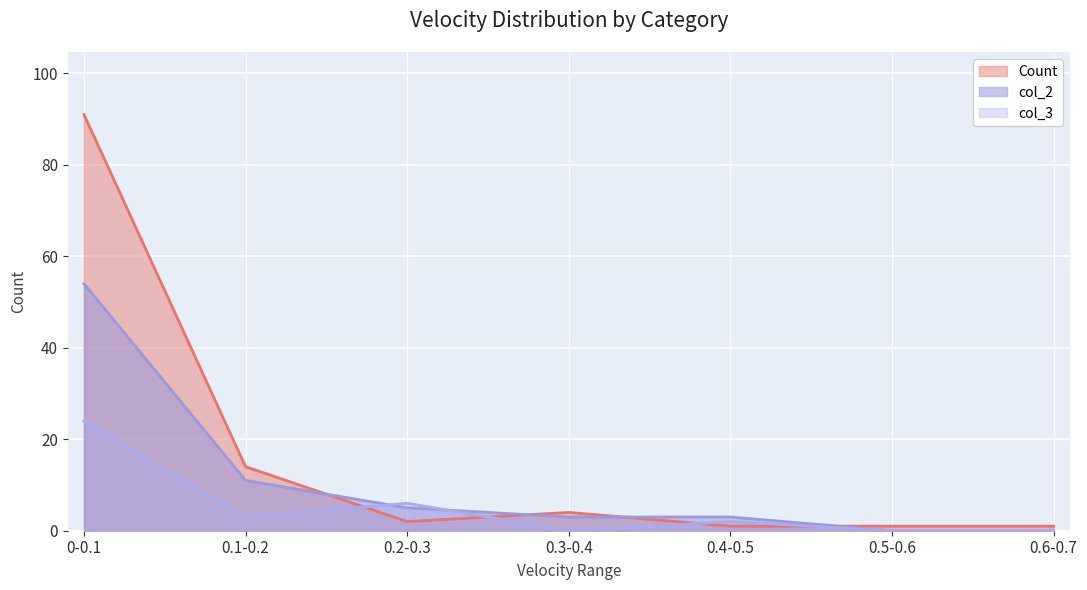

Where is the first local minimum for Count?

0.2-0.3